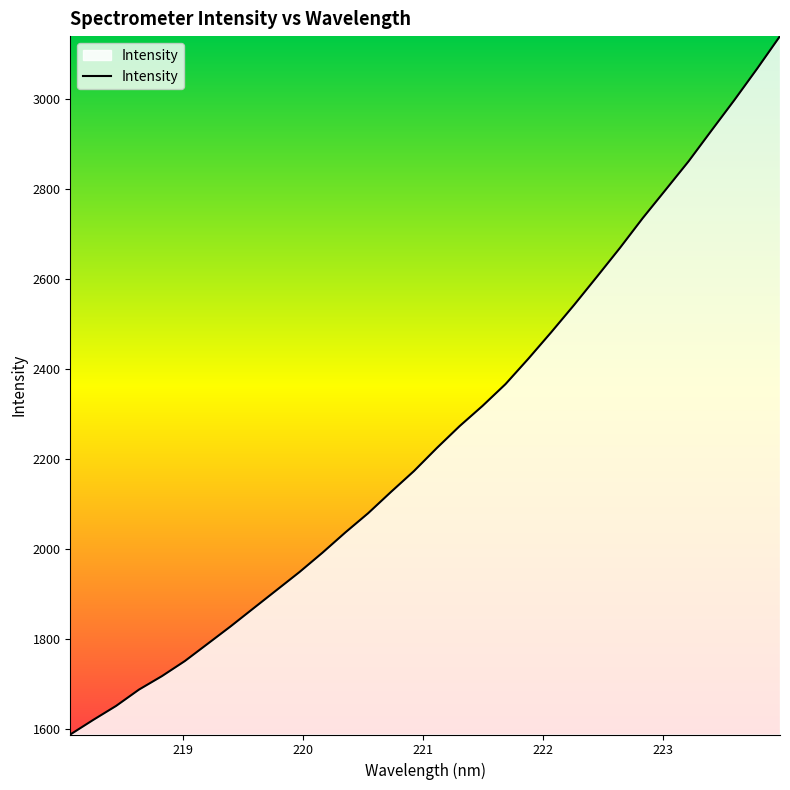

What is the maximum value shown in the chart?

3140.8